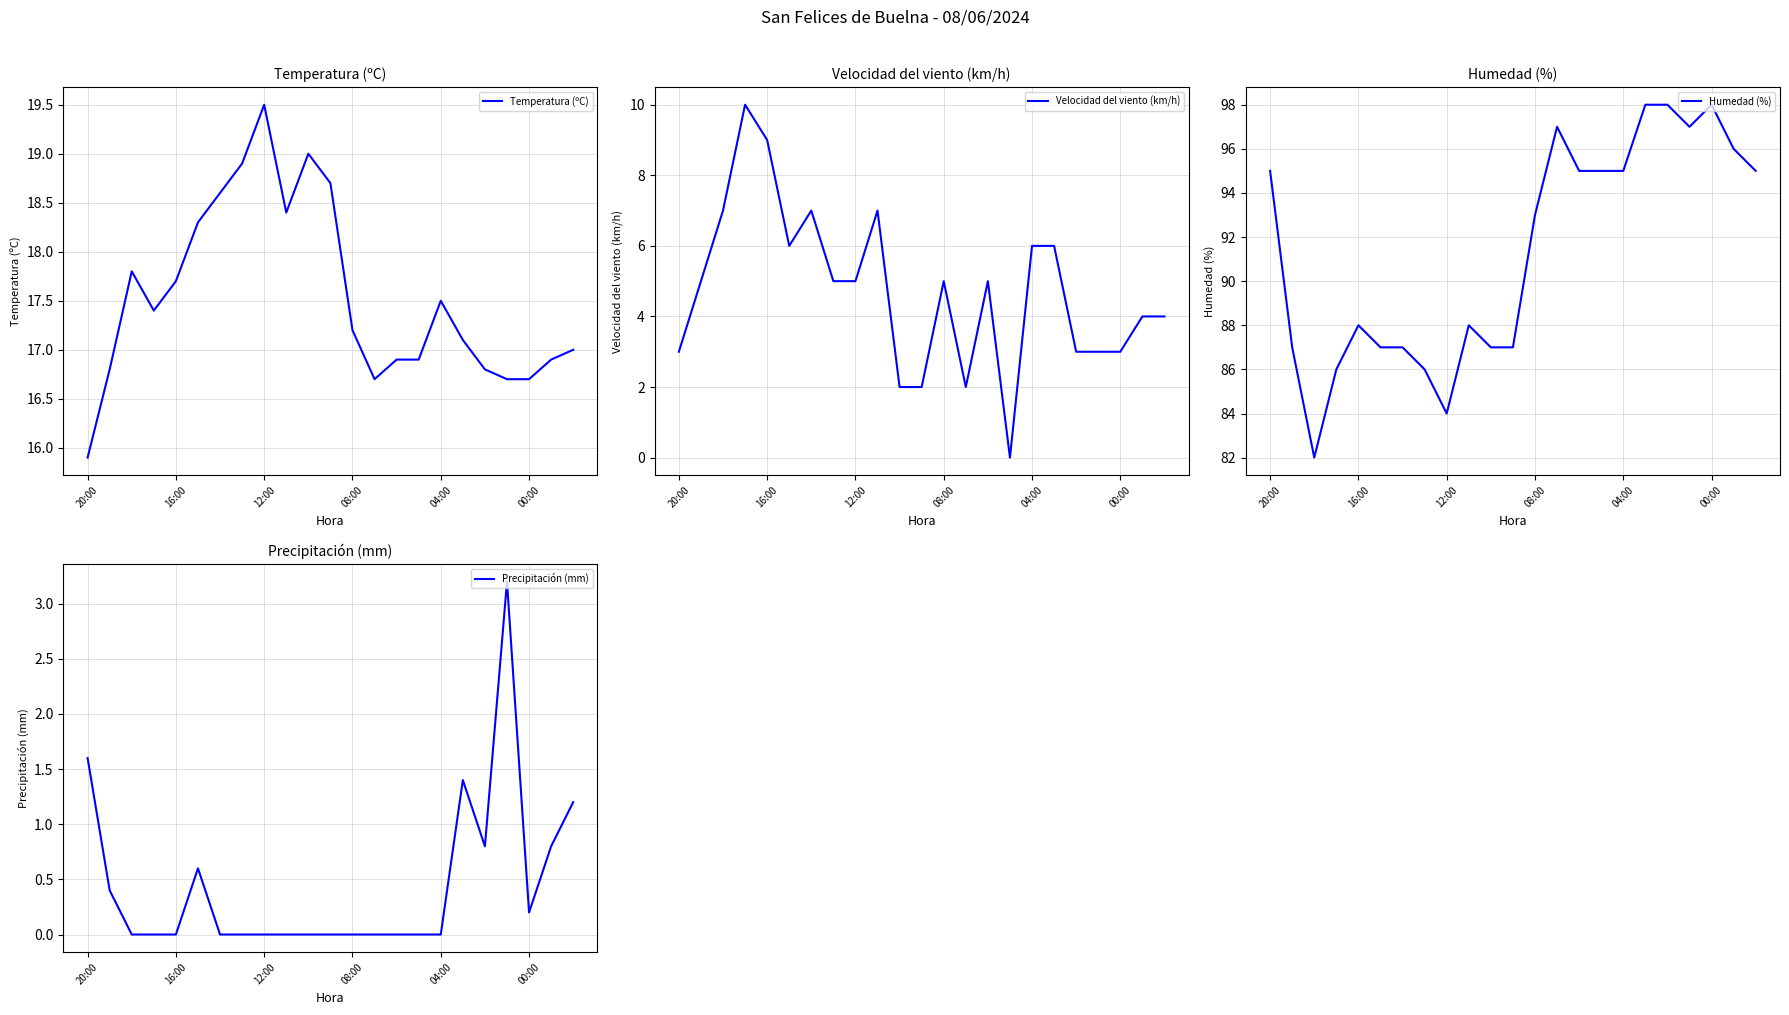

Is this an area chart (filled region under the line)?

No